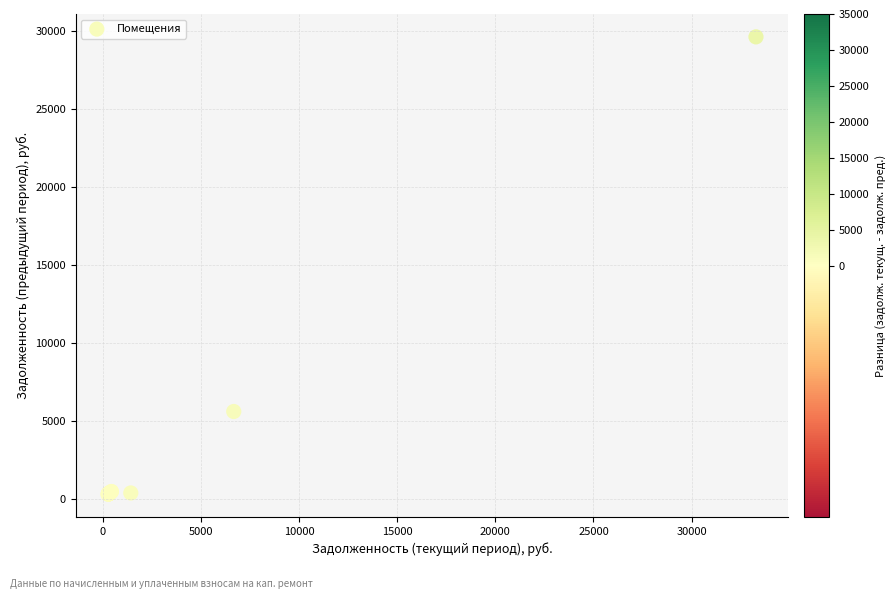

What Y value in the scatter plot is closest to 14949?

5584.4